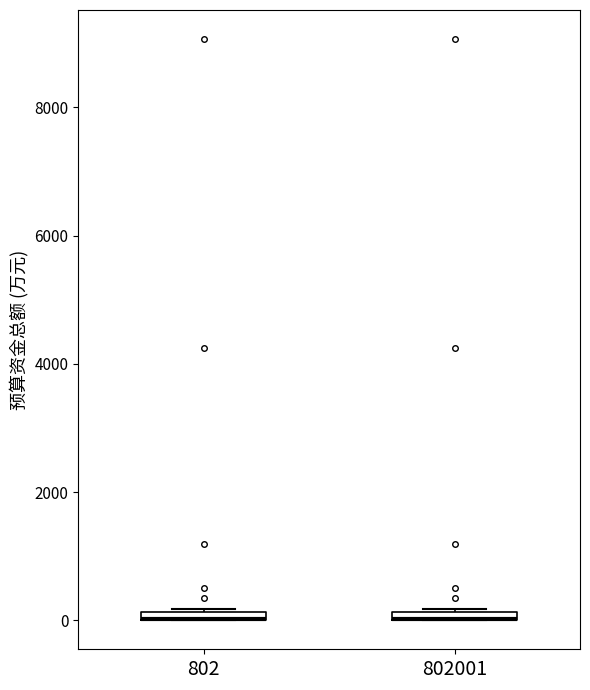

Where is the lower edge of the box at x = 802 on the y-axis? The values are not printed on the chart, so give them approximately, as read against the axis.

0